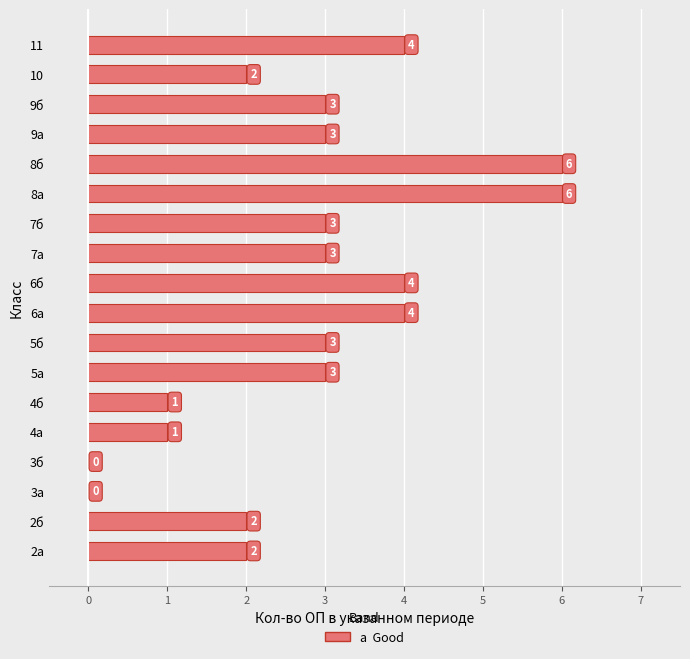

What is the sum of all values?

50